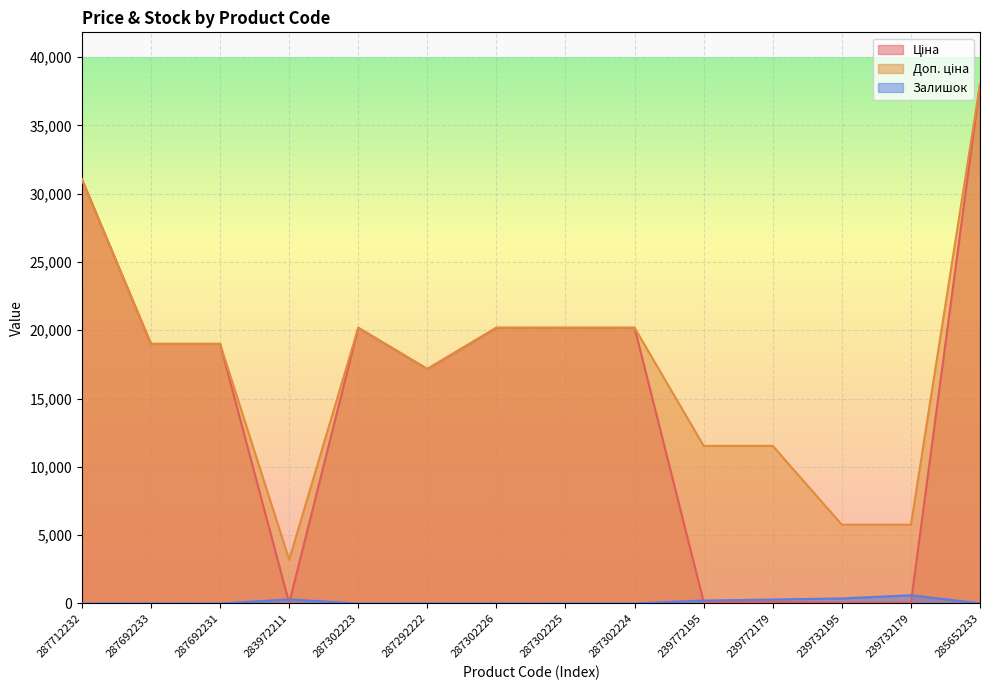

At which category does Залишок reach its first local valley?

287302223